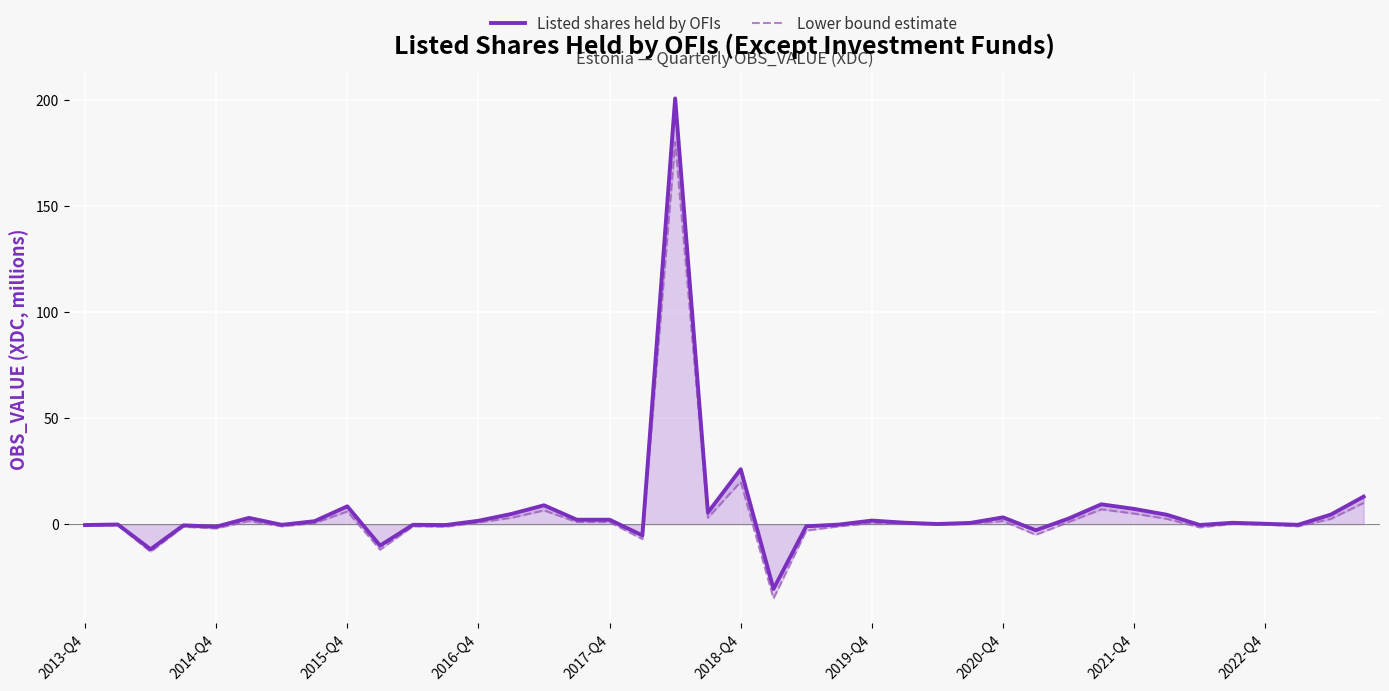

What are all the series names shown in the legend?

Listed shares held by OFIs, Lower bound estimate